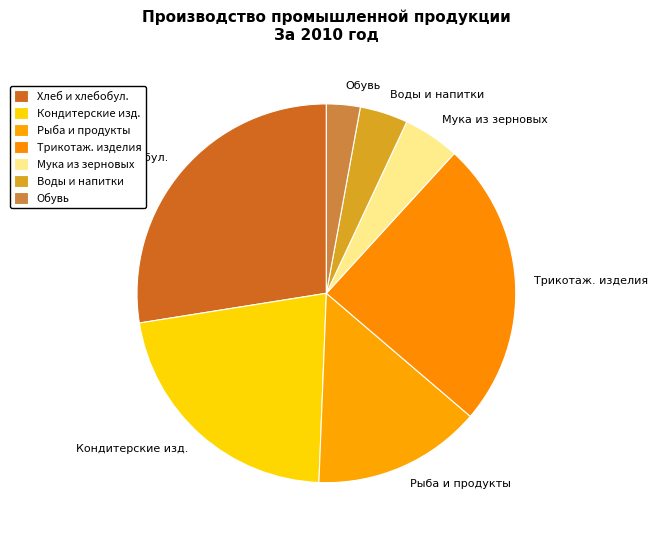

Rank the categories by value from lowest to highest.

Обувь, Воды и напитки, Мука из зерновых, Рыба и продукты, Кондитерские изд., Трикотаж. изделия, Хлеб и хлебобул.